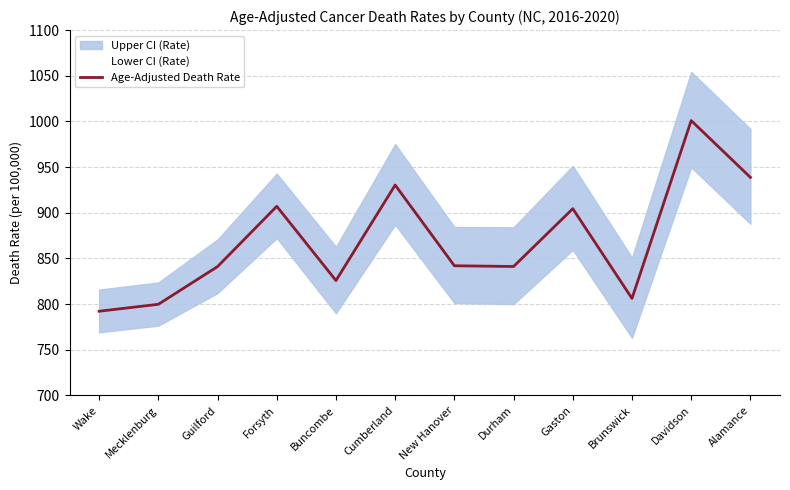

What is the difference between the maximum and minimum values?

208.8